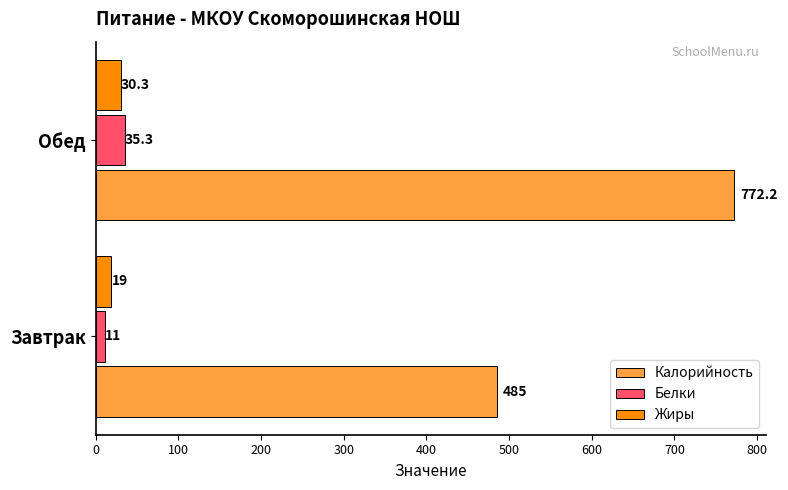

The Калорийность series shows 698.3 at Завтрак. True or false?

False